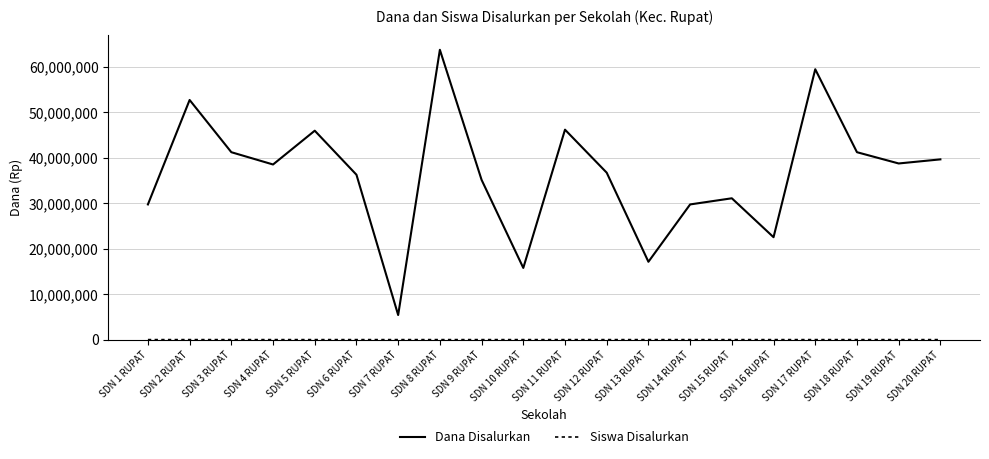

How many distinct data groups are displayed?

2